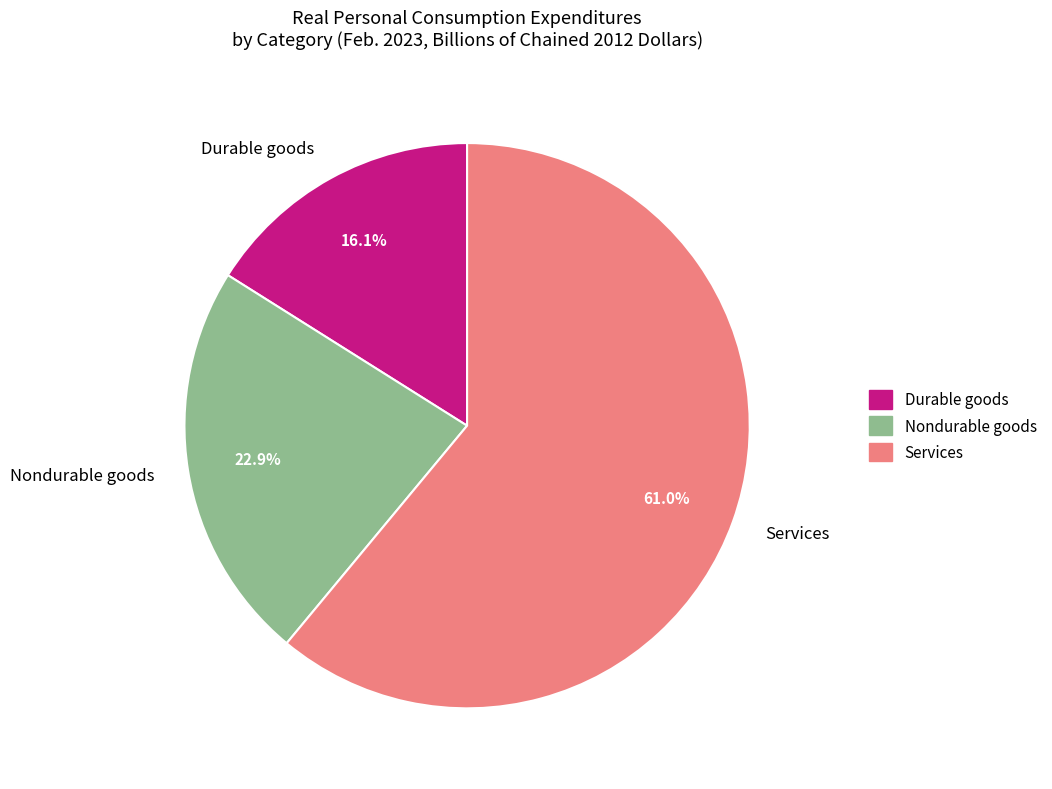

Which category has the biggest portion of the pie?

Services